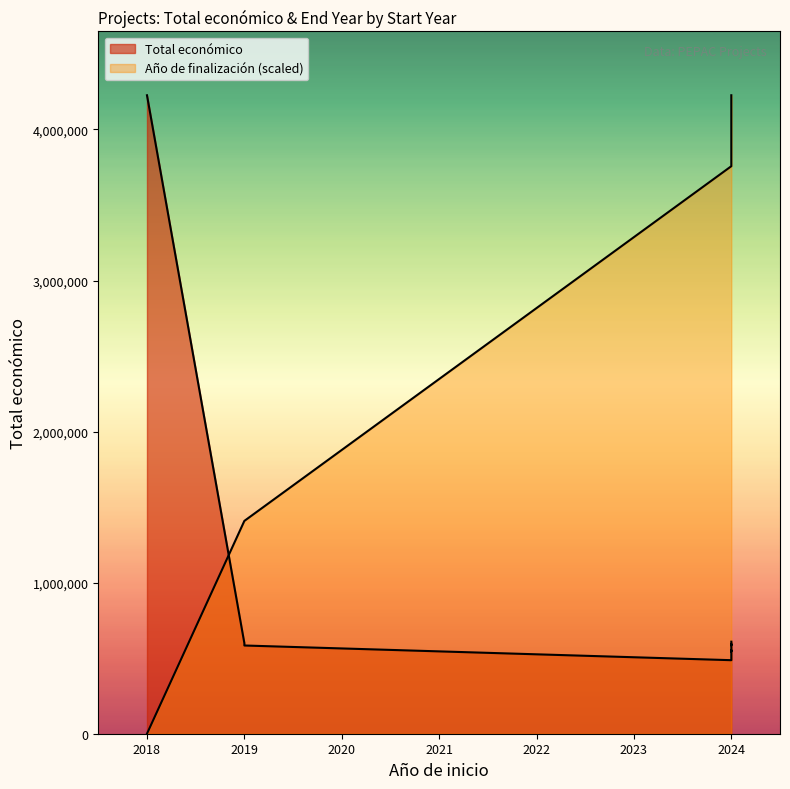

What is the difference between the maximum and minimum values in the Total económico series?

3739463.0